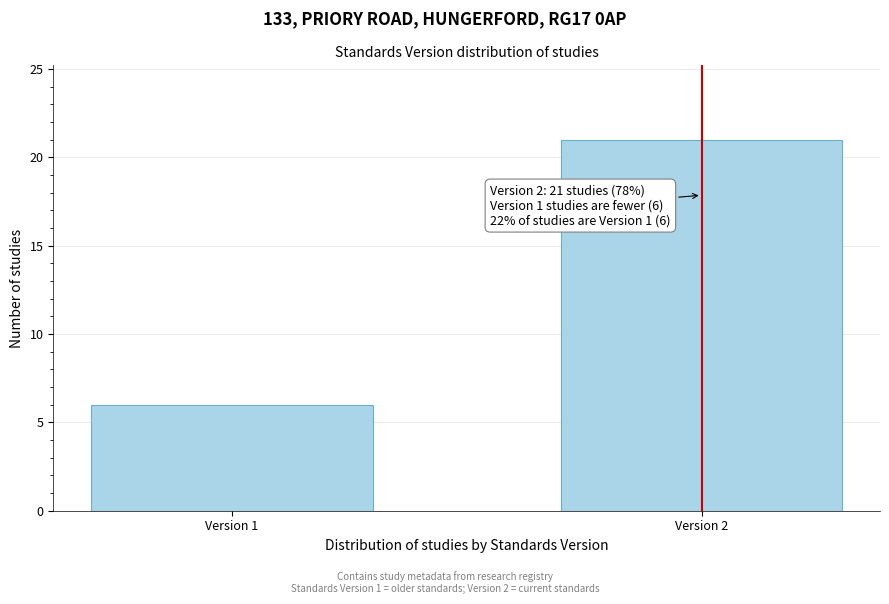

Reading left to right, extract all data points from this chart.

Version 1=6	Version 2=21